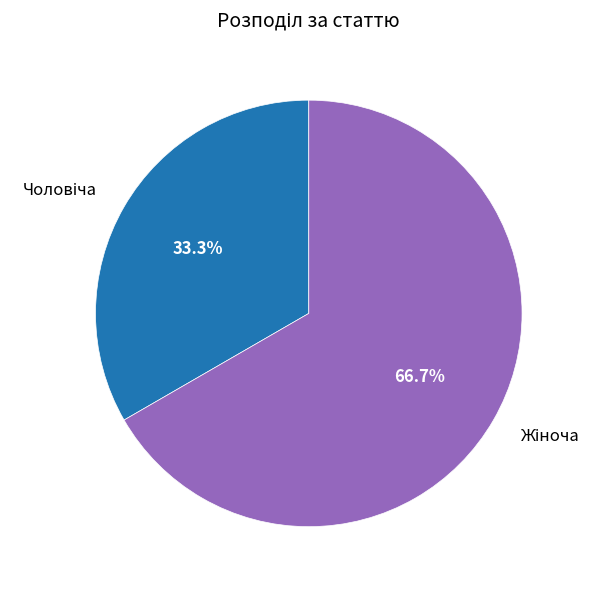

Count the number of slices in the pie.

2